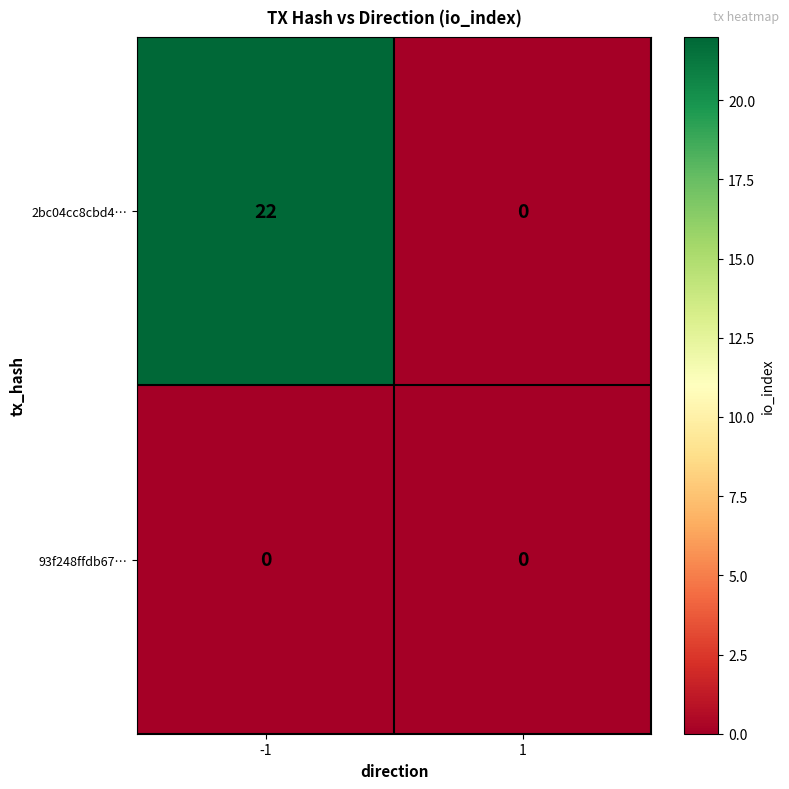

Read the 2bc04cc8cbd4… value at -1.

22